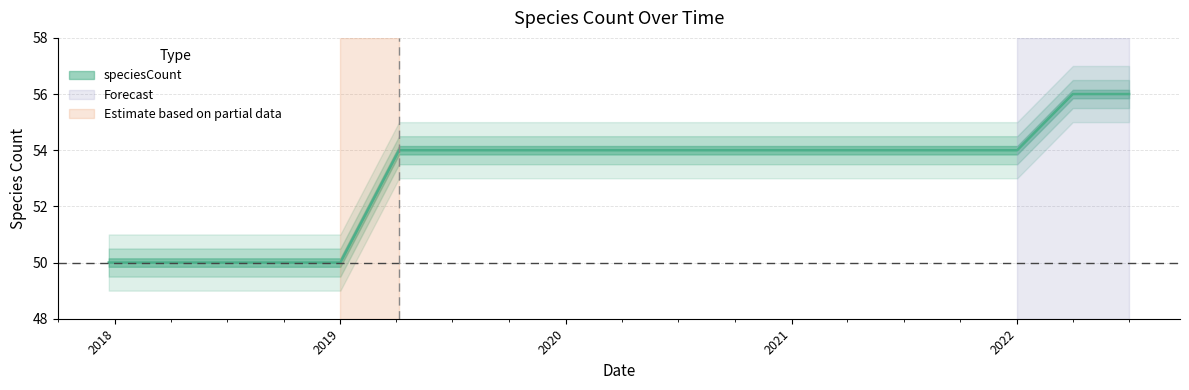

What is the label of the 13th point from the right?

2019-07-01